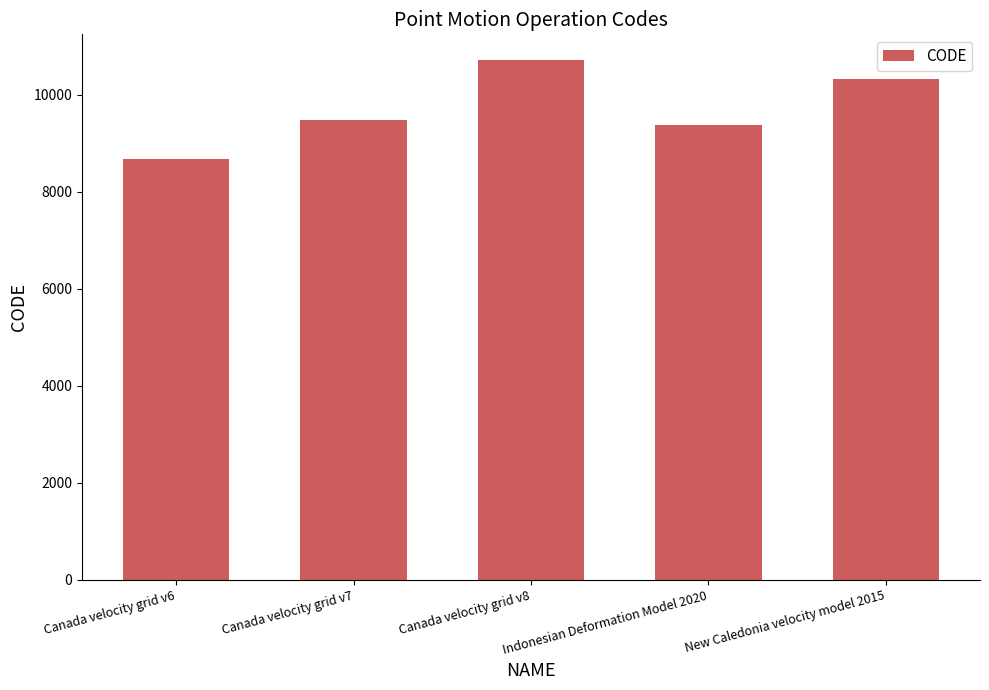

Read the value at Indonesian Deformation Model 2020.

9375